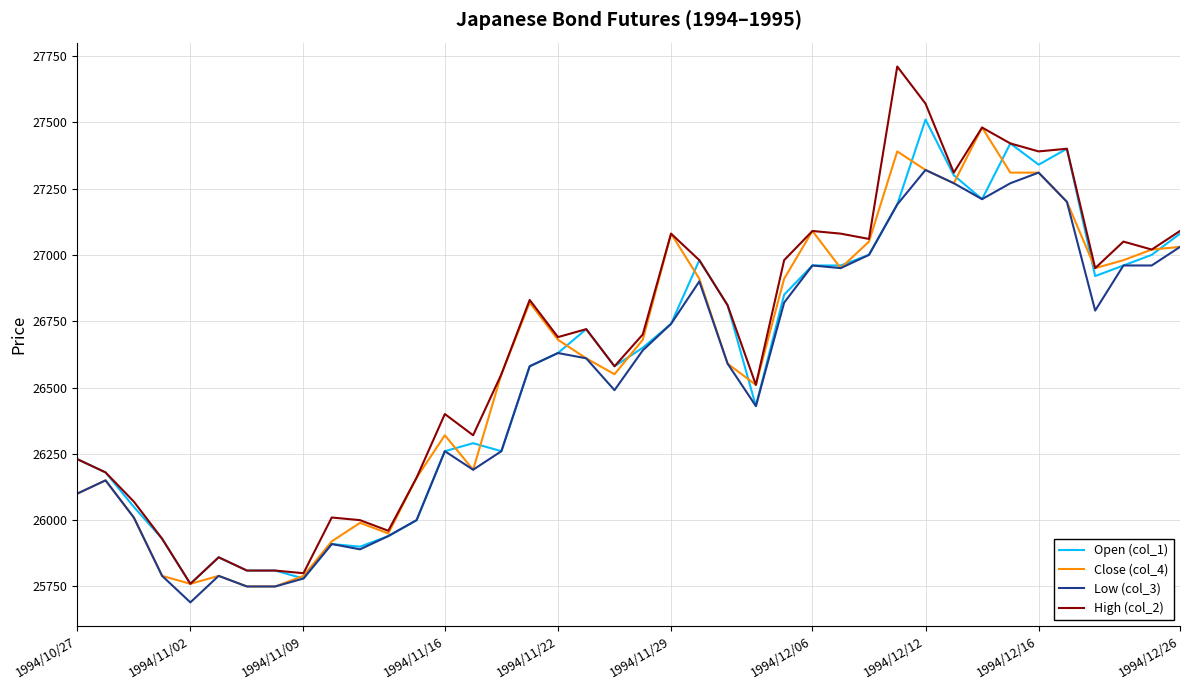

Reading right to left, what are all the values shown in this chart?

Open (col_1): 27080	27000	26960	26920	27400	27340	27420	27210	27300	27510	27190	27000	26960	26960	26850	26430	26810	26980	26740	26650	26580	26720	26630	26580	26260	26290	26260	26000	25940	25900	25910	25780	25810	25810	25860	25760	25930	26050	26180	26230
Close (col_4): 27030	27020	26980	26950	27200	27310	27310	27480	27270	27320	27390	27050	26950	27090	26910	26510	26590	26910	27080	26680	26550	26610	26680	26820	26550	26190	26320	26160	25950	25990	25920	25790	25750	25750	25790	25760	25790	26010	26150	26100
Low (col_3): 27030	26960	26960	26790	27200	27310	27270	27210	27270	27320	27190	27000	26950	26960	26820	26430	26590	26900	26740	26640	26490	26610	26630	26580	26260	26190	26260	26000	25940	25890	25910	25780	25750	25750	25790	25690	25790	26010	26150	26100
High (col_2): 27090	27020	27050	26950	27400	27390	27420	27480	27310	27570	27710	27060	27080	27090	26980	26510	26810	26980	27080	26700	26580	26720	26690	26830	26550	26320	26400	26160	25960	26000	26010	25800	25810	25810	25860	25760	25930	26070	26180	26230